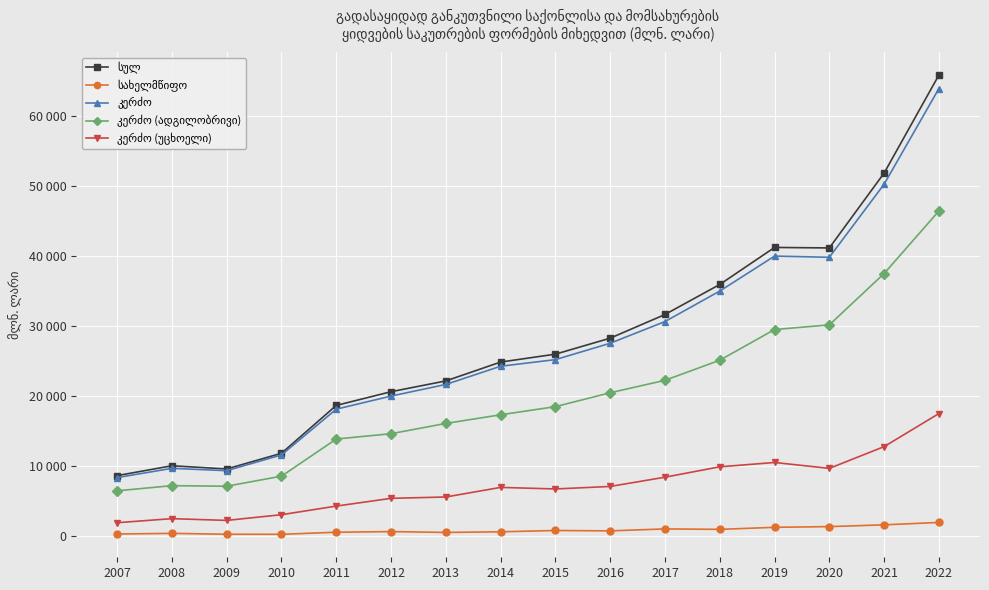

Does the chart have visible grid lines?

Yes